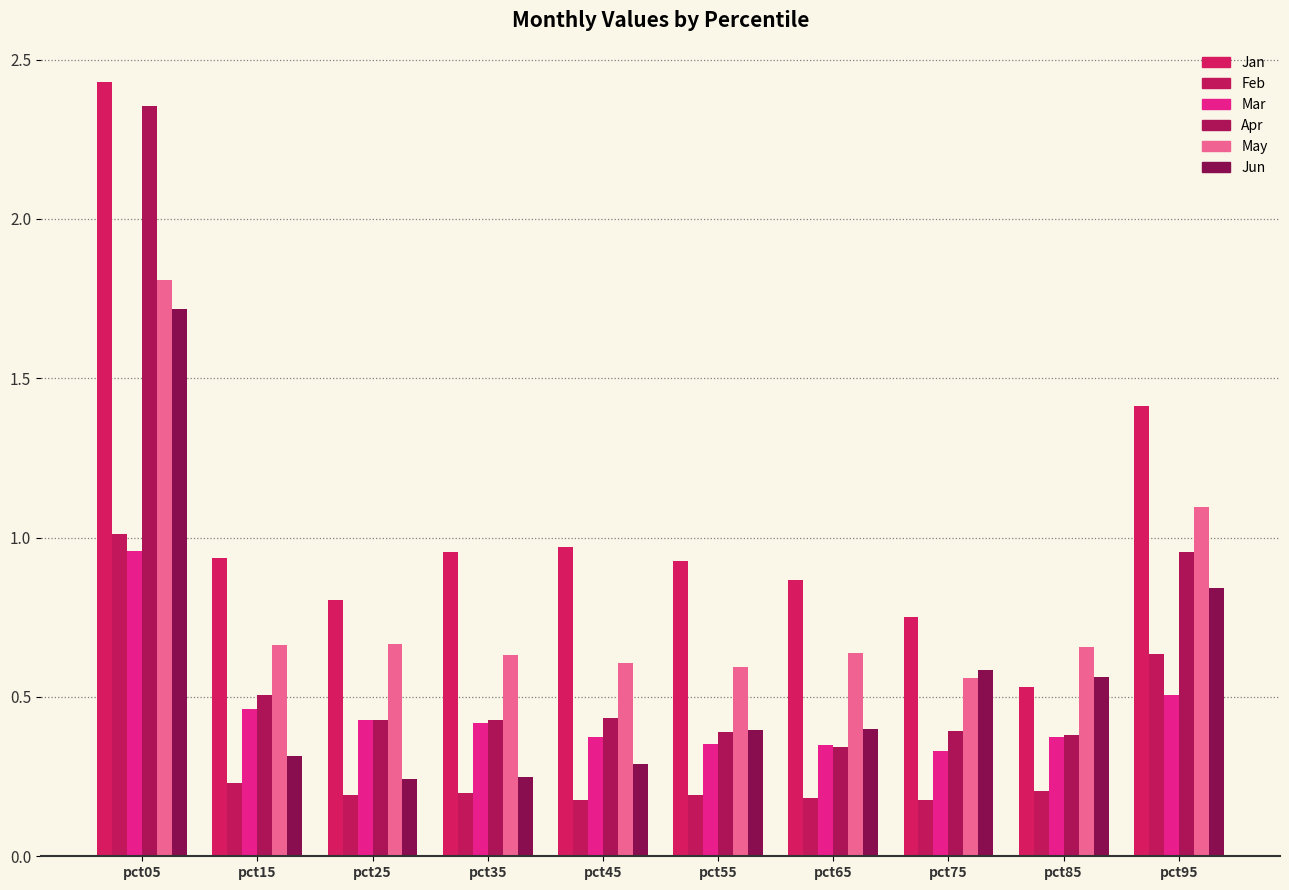

At which category is the sum across all series the highest?

pct05